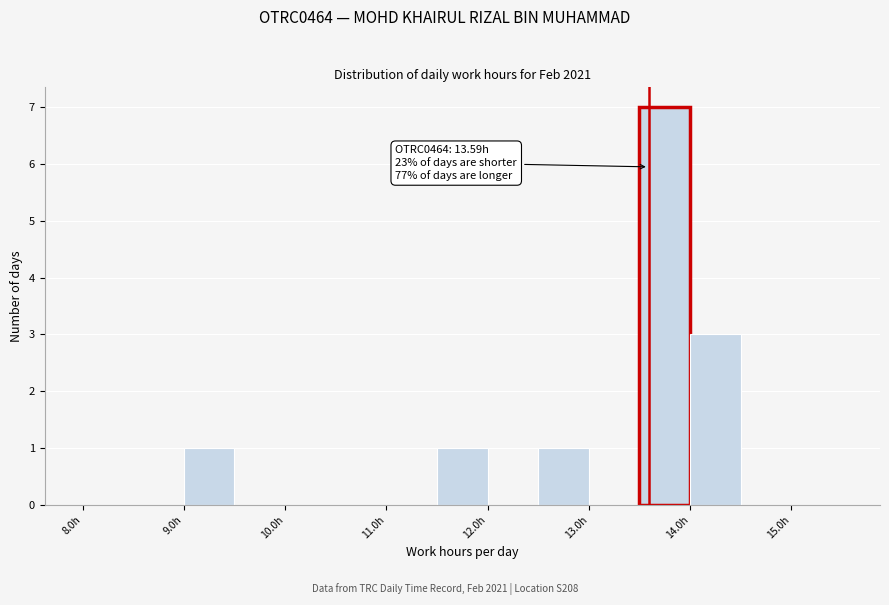

Which range on the x-axis has the tallest bar?

13.5 to 14.0